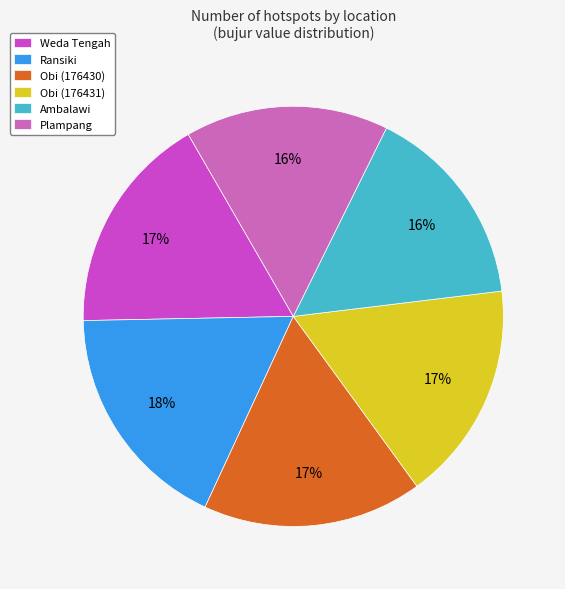

Is it true that Ambalawi is 6% of the pie?

False